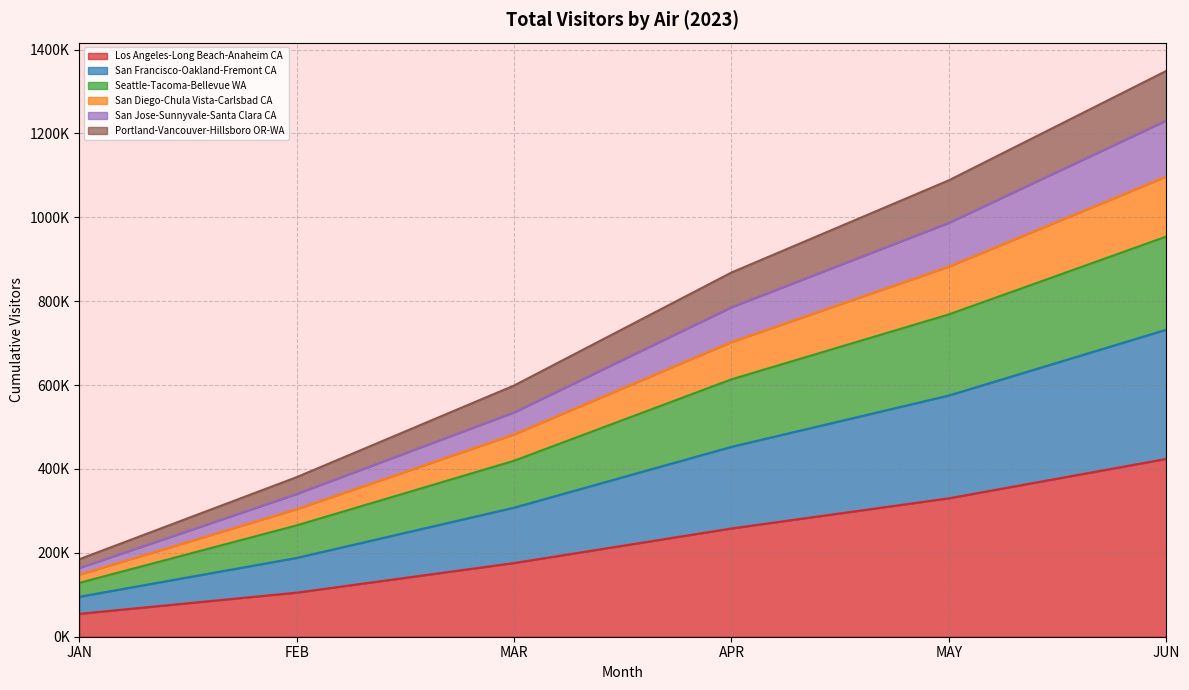

Does the chart have visible grid lines?

Yes